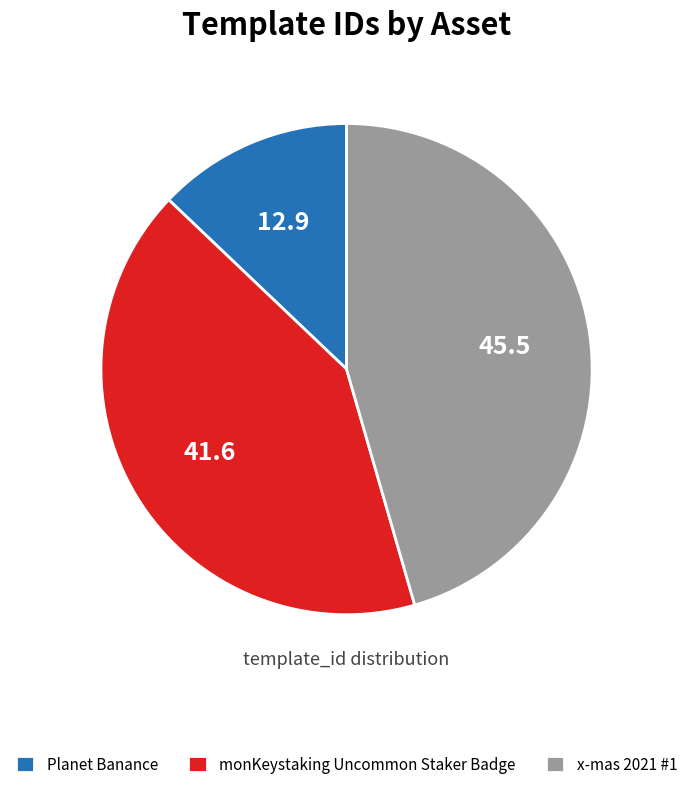

Rank the categories by value from lowest to highest.

Planet Banance, monKeystaking Uncommon Staker Badge, x-mas 2021 #1